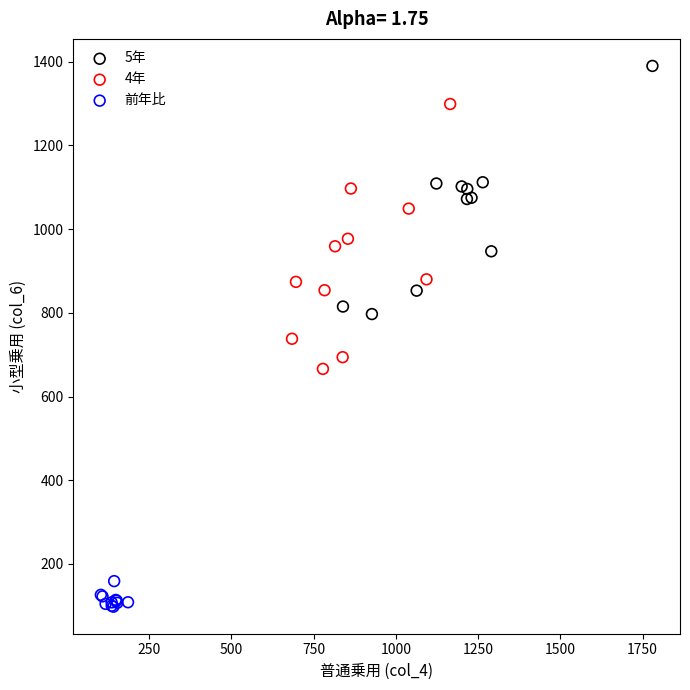

What are all the series names shown in the legend?

5年, 4年, 前年比